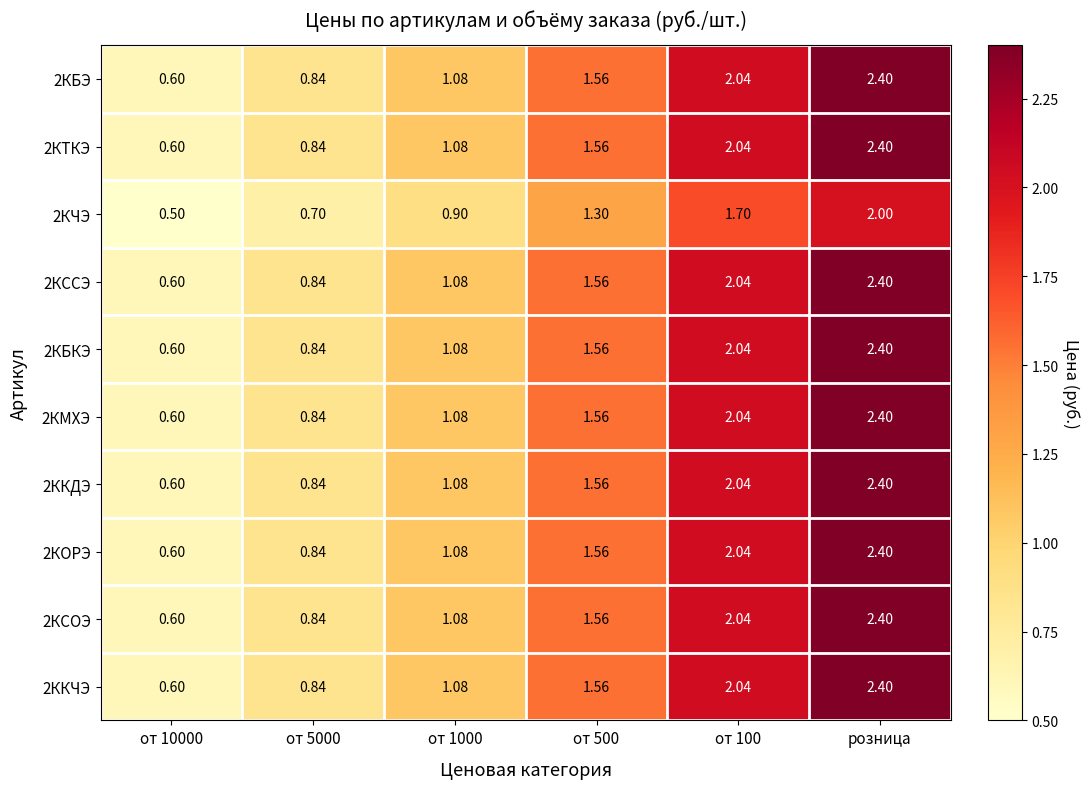

How many categories are shown in the chart?

6